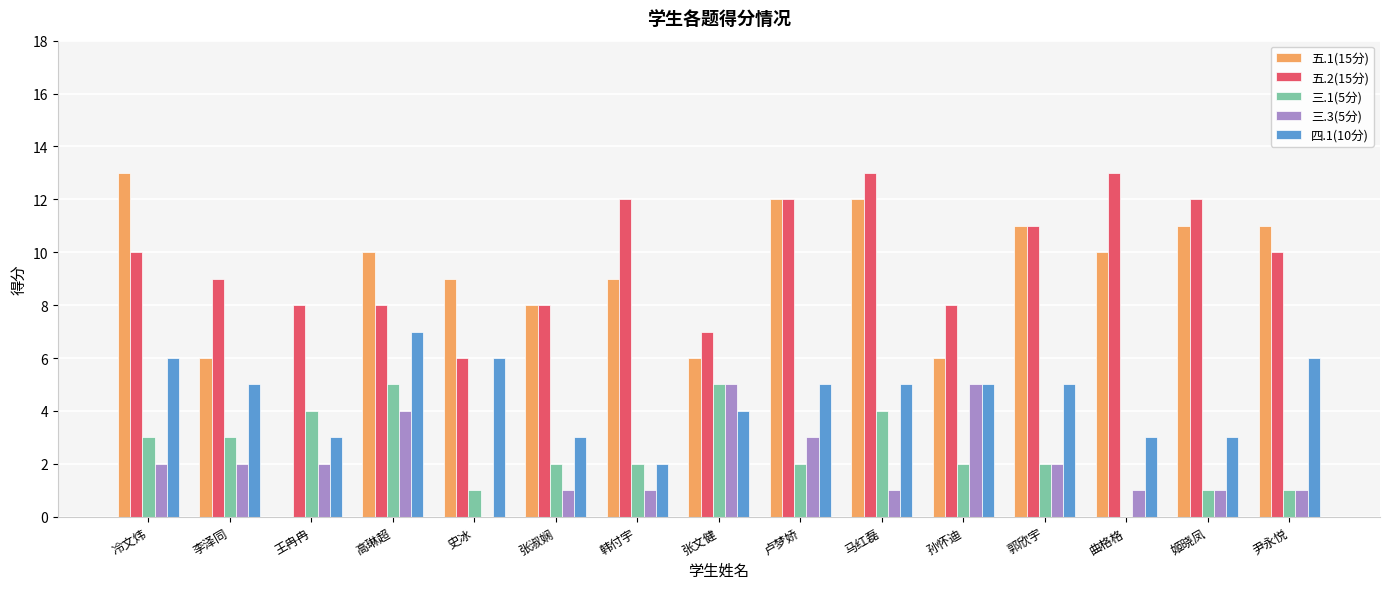

Is the value of 五.2(15分) at 曲格格 greater than the value of 四.1(10分) at 冷文炜?

Yes